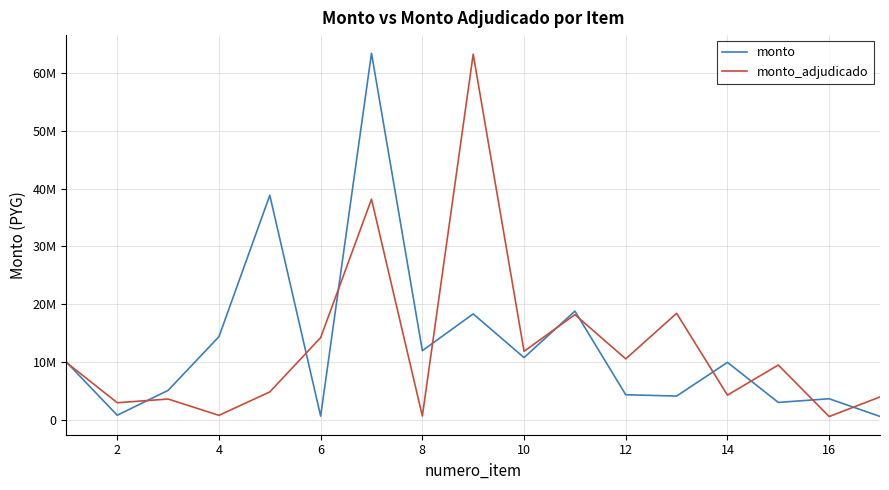

True or false: monto and monto_adjudicado cross at least once.

True